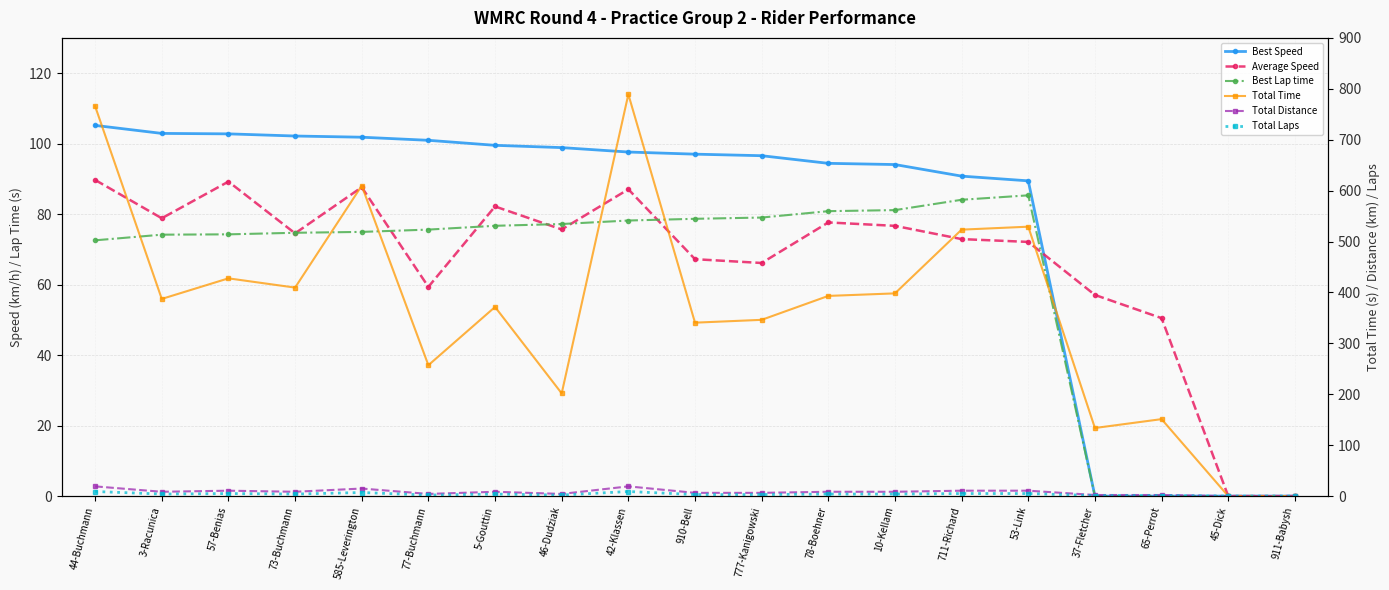

True or false: Total Laps has more than 0 points higher than both neighbors.

True